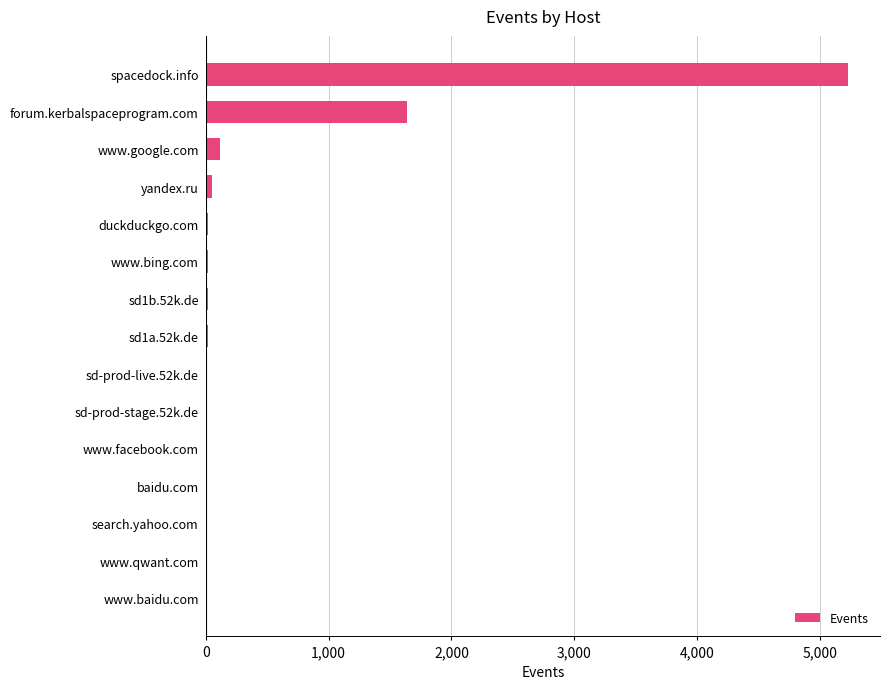

How many data points does each series have?

15